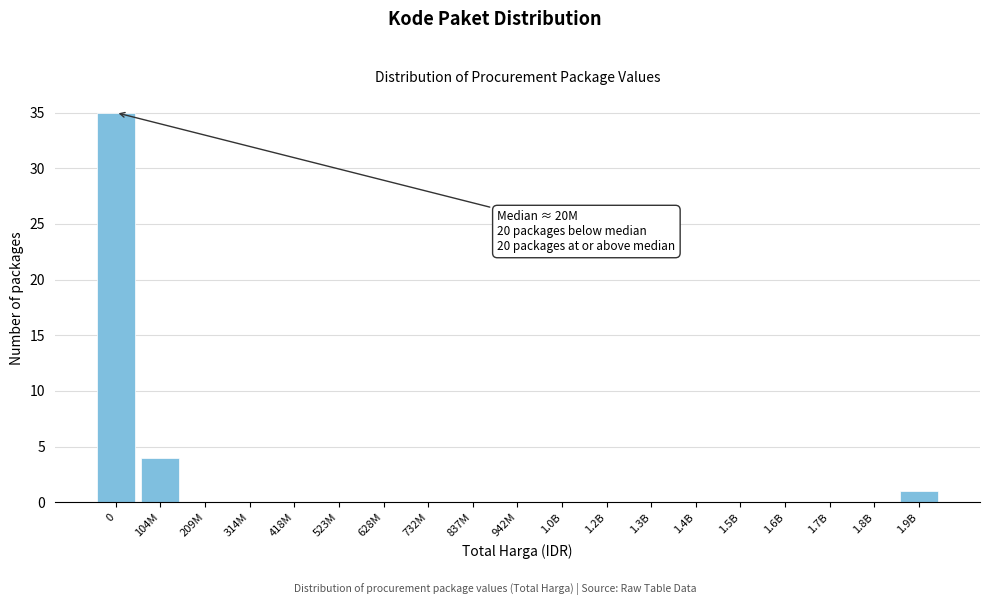

Reading right to left, list all the values displayed in this chart.

1.9B=1	1.8B=0	1.7B=0	1.6B=0	1.5B=0	1.4B=0	1.3B=0	1.2B=0	1.0B=0	942M=0	837M=0	732M=0	628M=0	523M=0	418M=0	314M=0	209M=0	104M=4	0=35